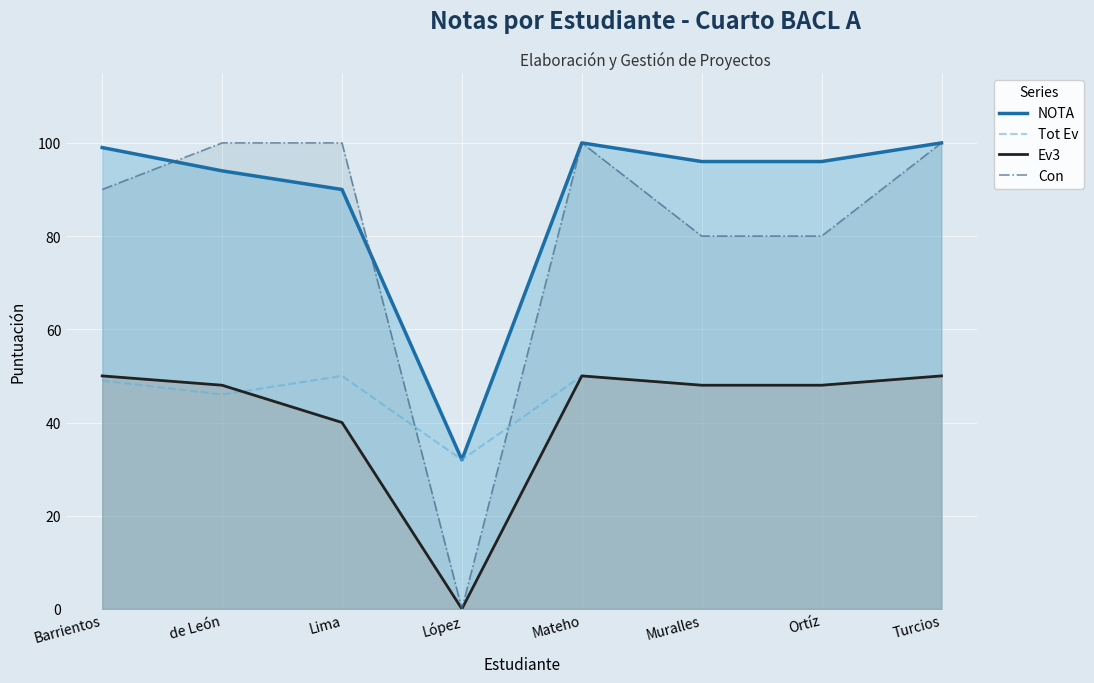

Does the chart display data point markers on the line(s)?

No